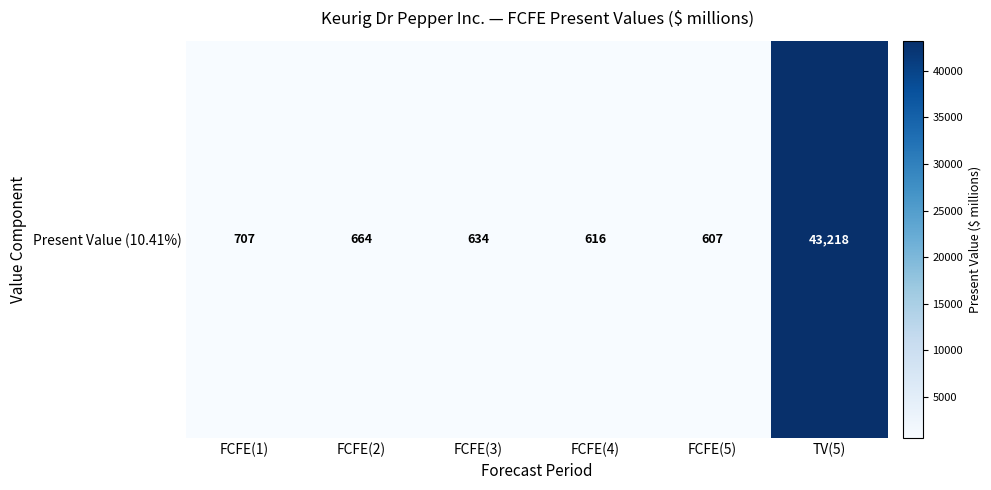

Count the number of values greater than 664.

2